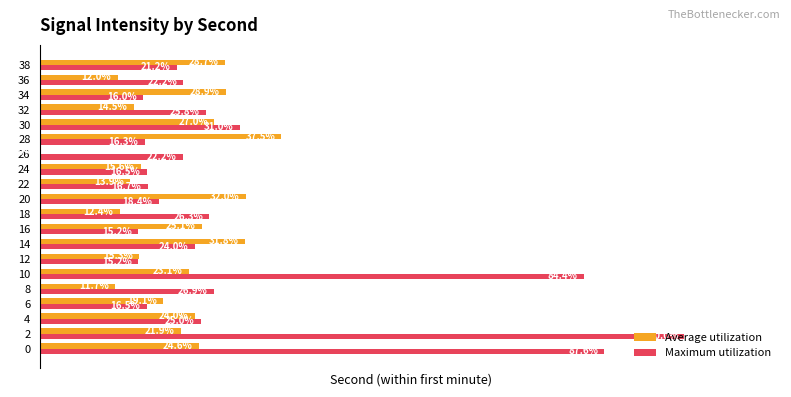

Which series has the largest total across all categories?

Maximum utilization